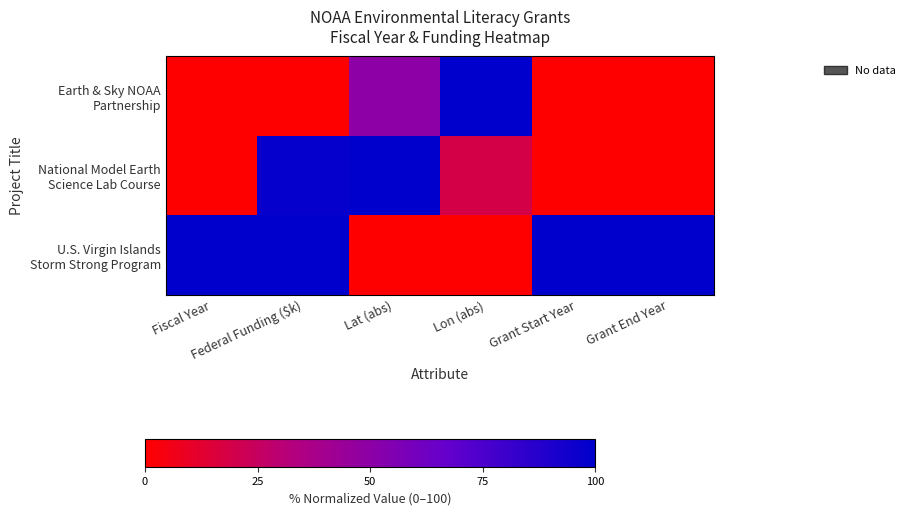

Which category has the highest value across all series?

Lon (abs)